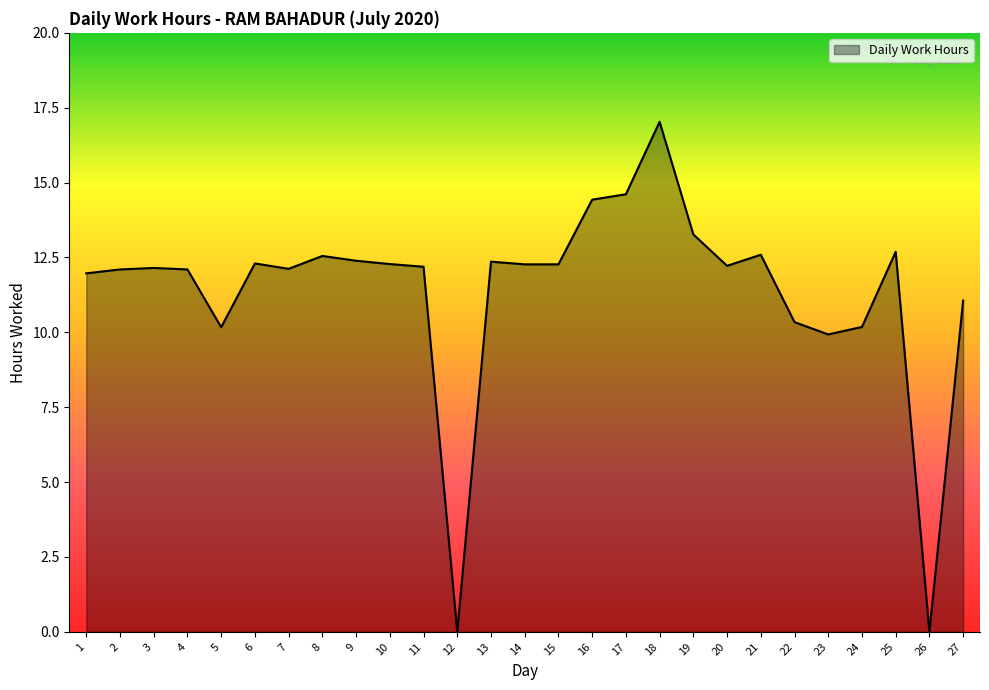

Which has a higher value, 16 or 24?

16